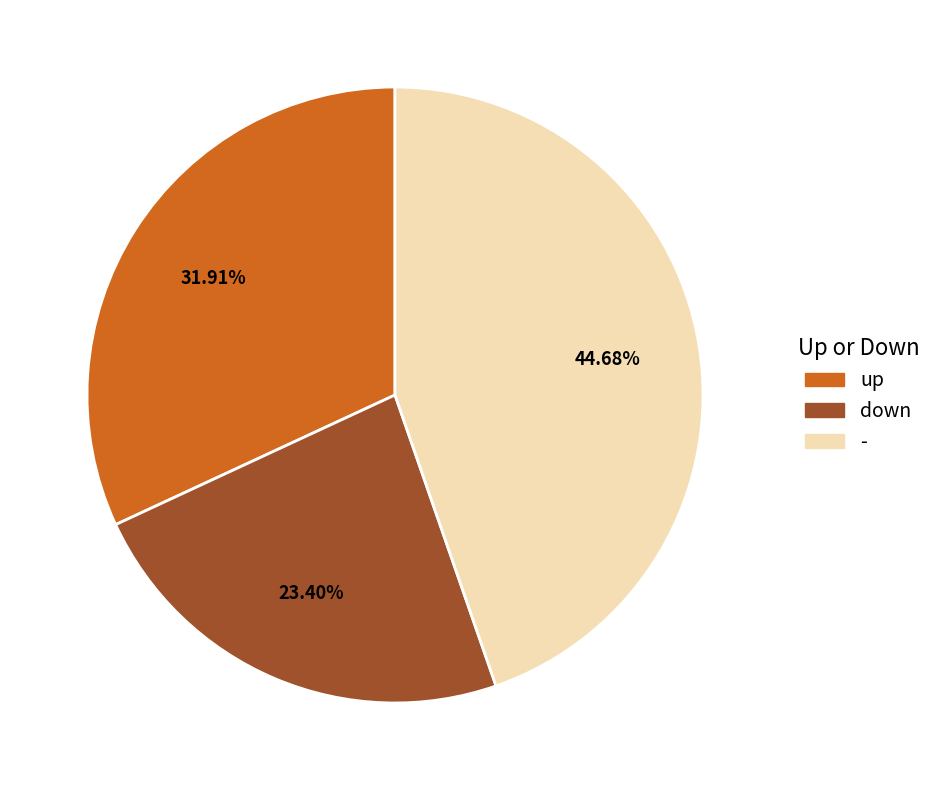

Which category has the smallest portion of the pie?

down